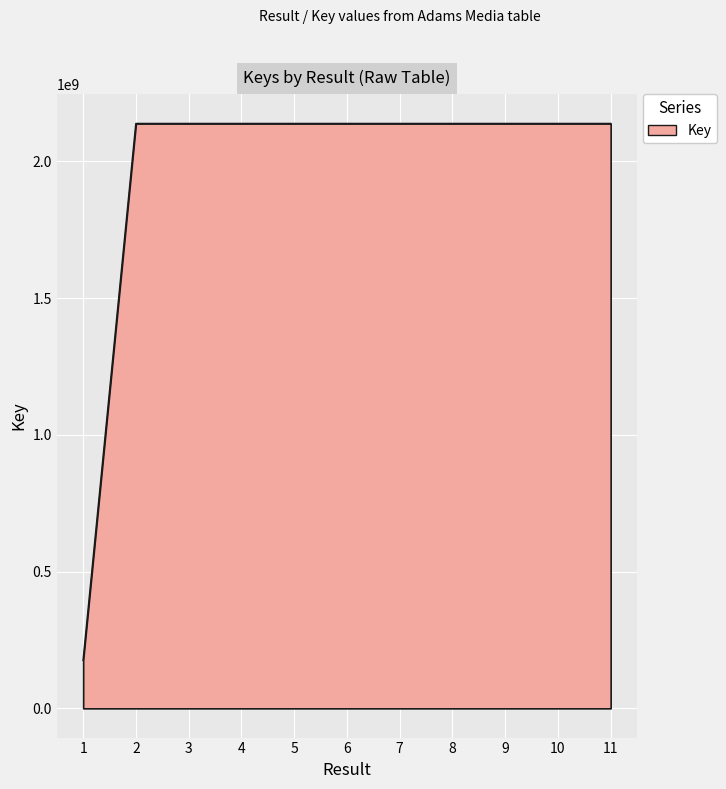

What is the change in value from 8 to 9?

+24